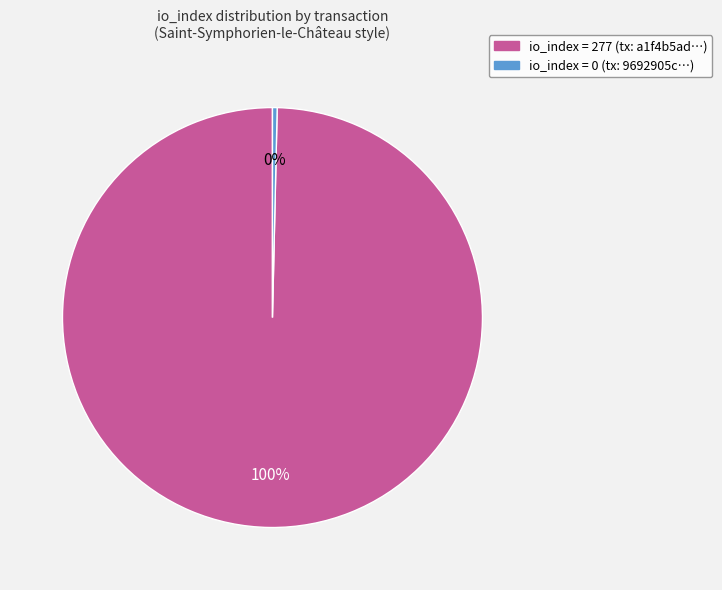

Does any single category account for the majority?

Yes